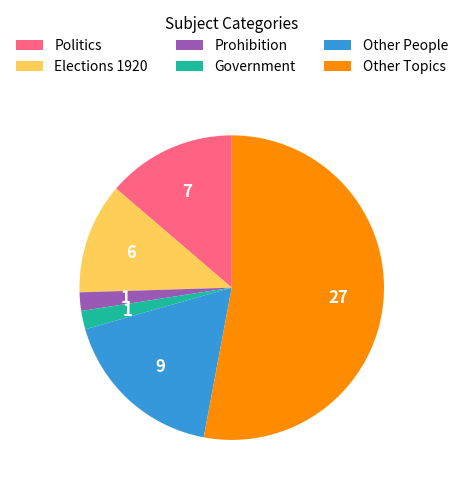

Approximately how many times larger is the value at Other People compared to Other Topics?

0.3